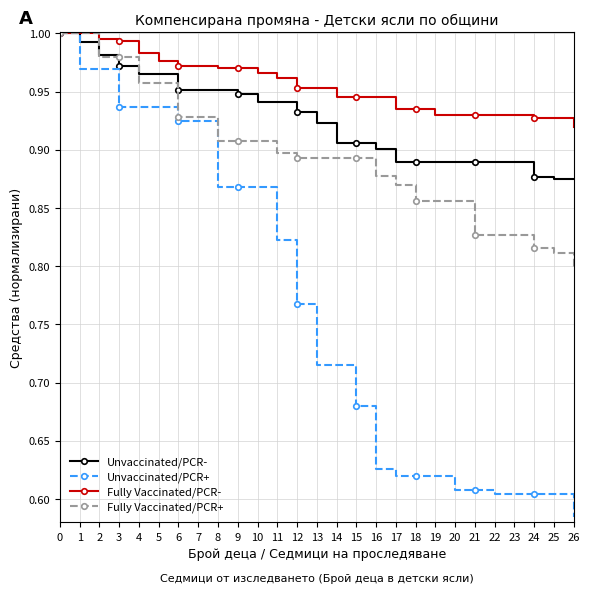

What are all the series names shown in the legend?

Unvaccinated/PCR-, Unvaccinated/PCR+, Fully Vaccinated/PCR-, Fully Vaccinated/PCR+